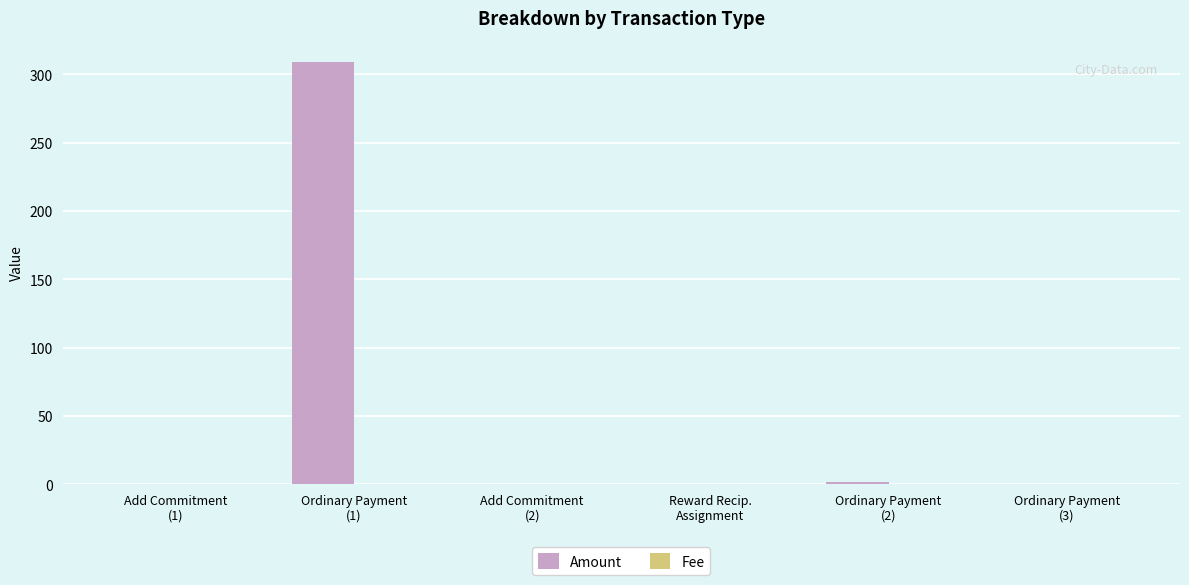

Which series has the largest total across all categories?

Amount